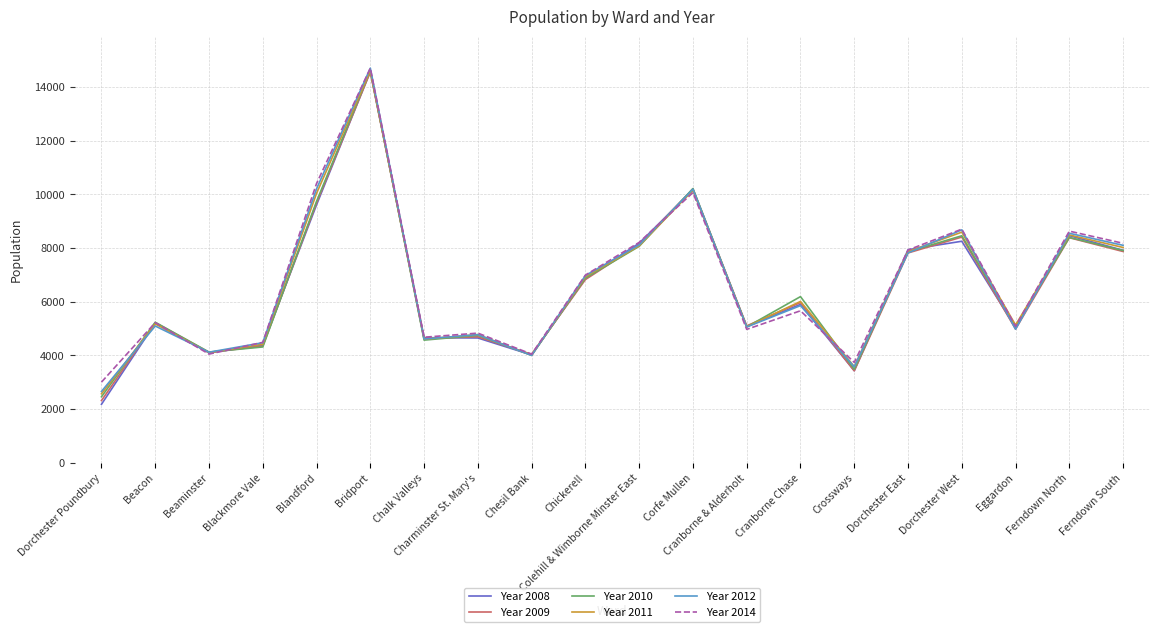

What is the sum of all Year 2009 values?

130713